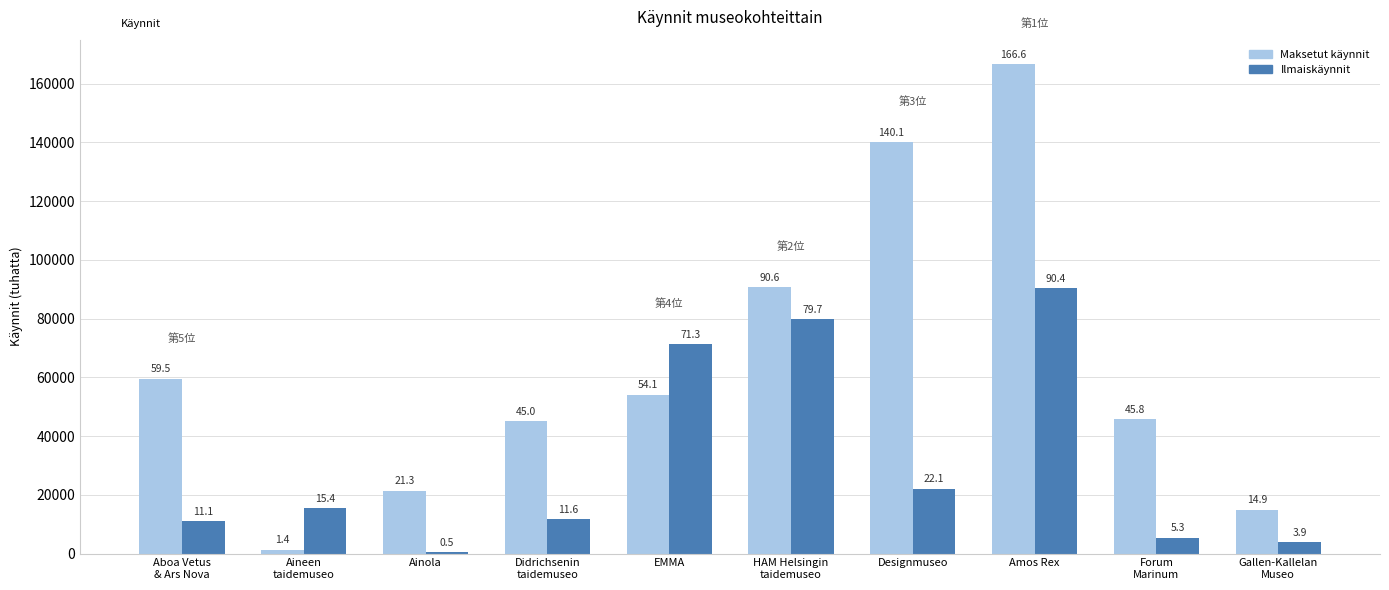

Does the chart contain stacked bars?

No